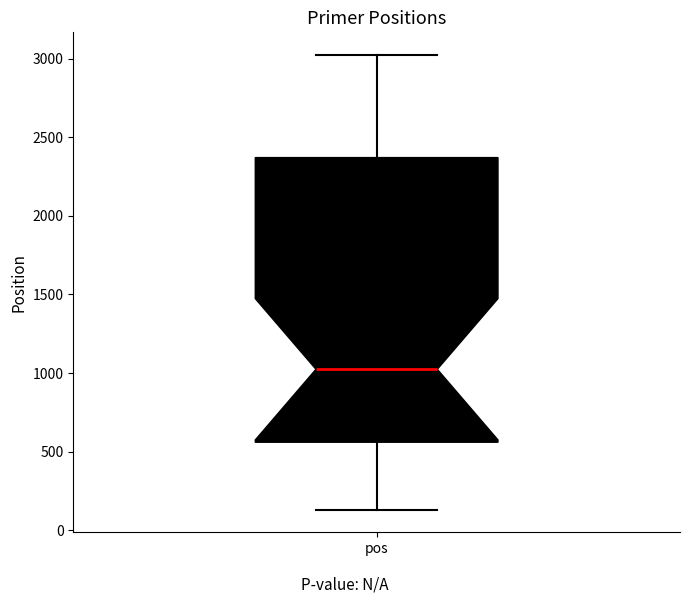

Transcribe this box plot: give where the median line is, the range the box spans, and where the two whiskers end, as read against the y-axis. The values are not printed on the chart, so give them approximately, as read against the axis.

median 1000, box 550 to 2350, whiskers 150 to 3000